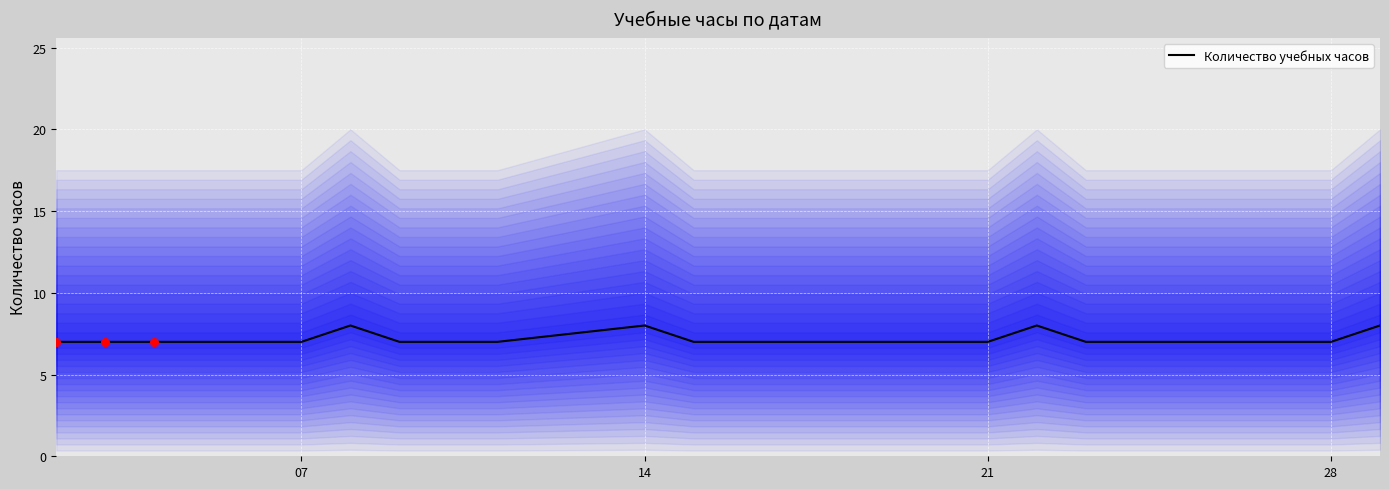

What is the ratio of the value at 14 to the value at 13?

1.1